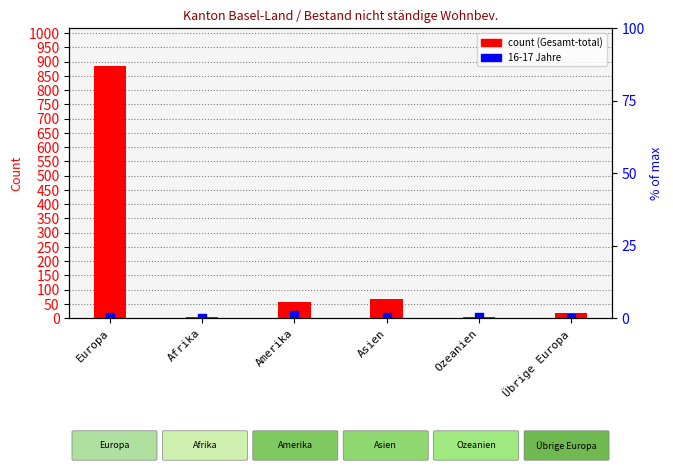

Which series has the widest spread of Y values?

Gesamt-total